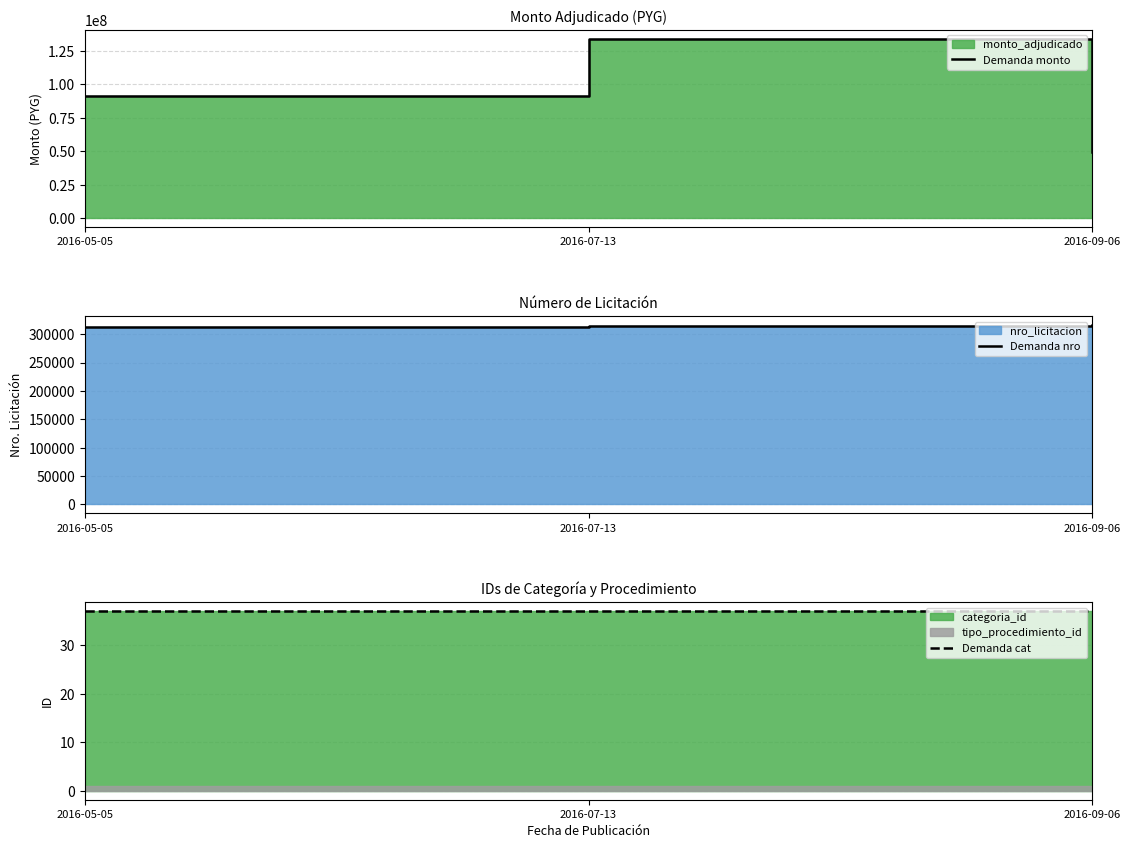

What is the value of the Demanda cat point at the 1st from the left?

37